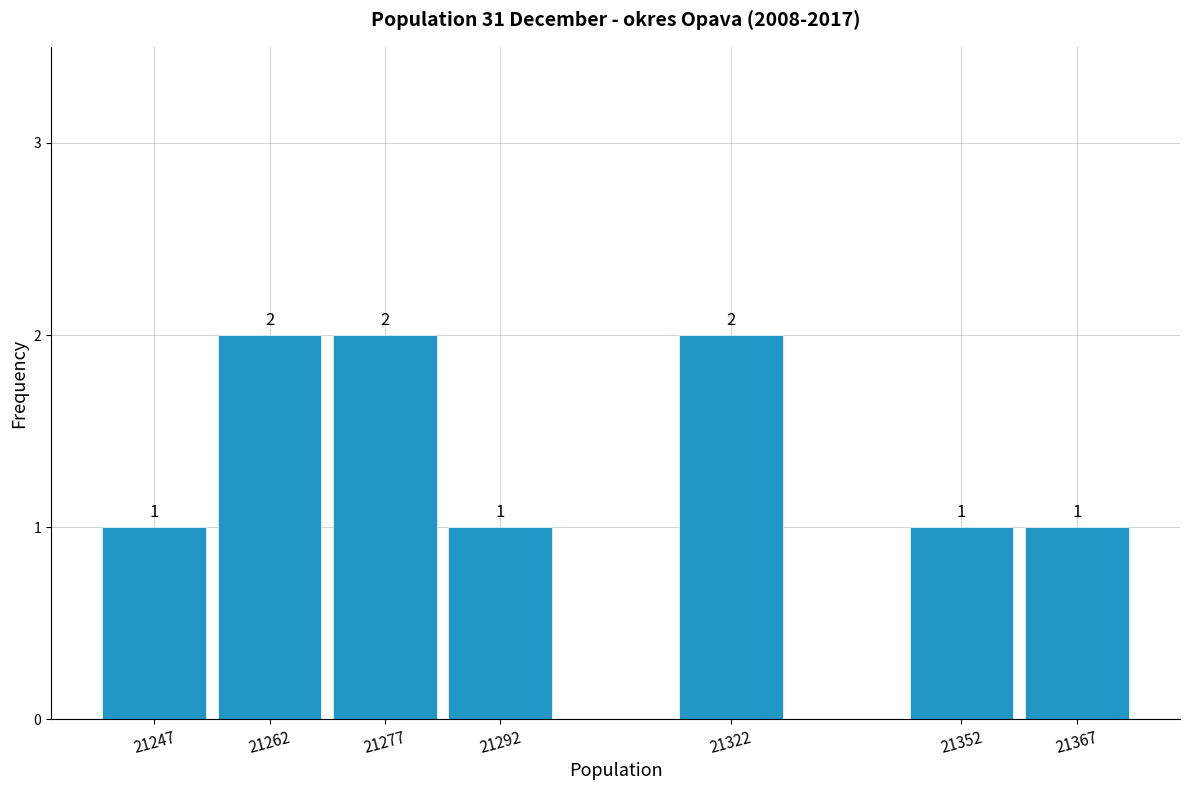

Reading left to right, transcribe all the data shown in this chart.

1	2	2	1	2	1	1